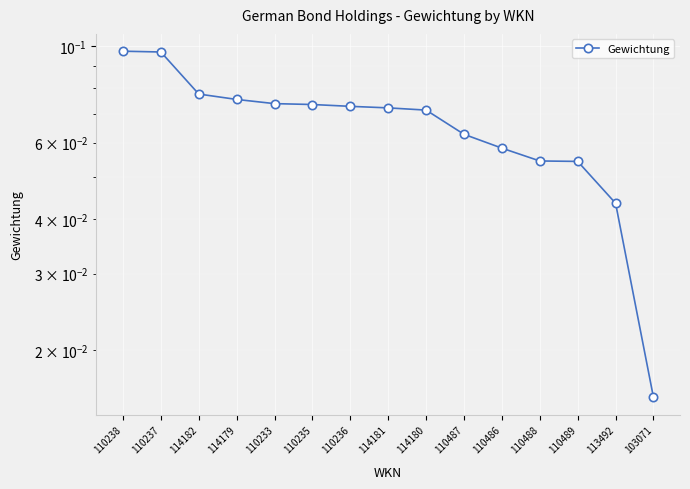

Which has a higher value, 113492 or 114180?

114180